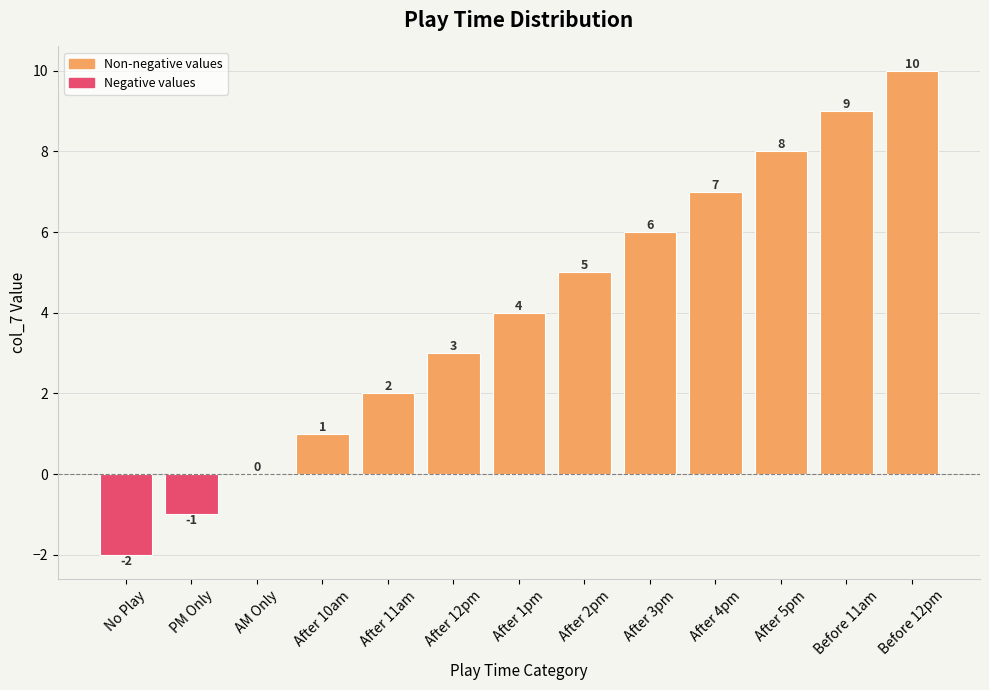

Which label corresponds to the largest value in the chart?

Before 12pm